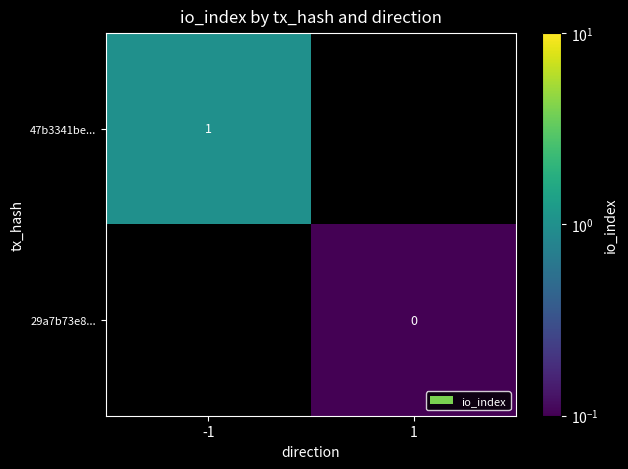

True or false: 47b3341be... has a value of 0 at -1.

False